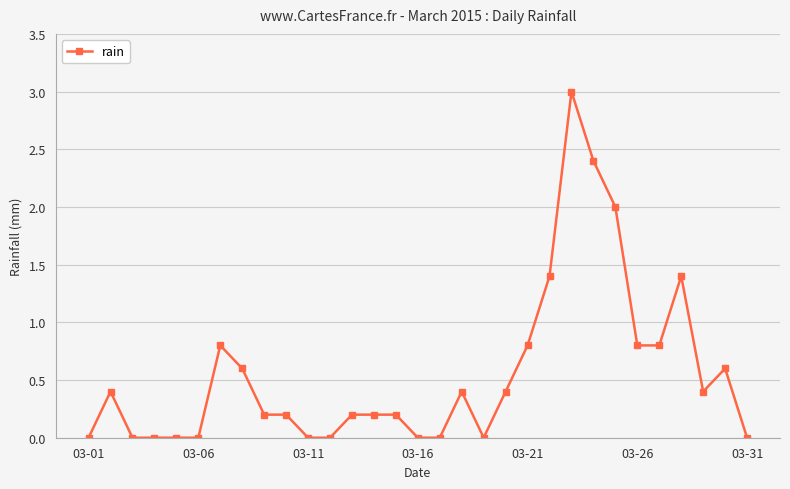

What is the maximum value shown in the chart?

3.0